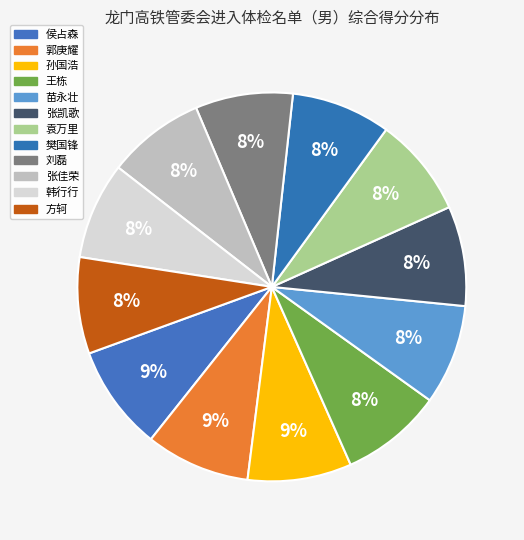

To the nearest percent, what is the combined percentage of 郭庚耀 and 方轲?

17%